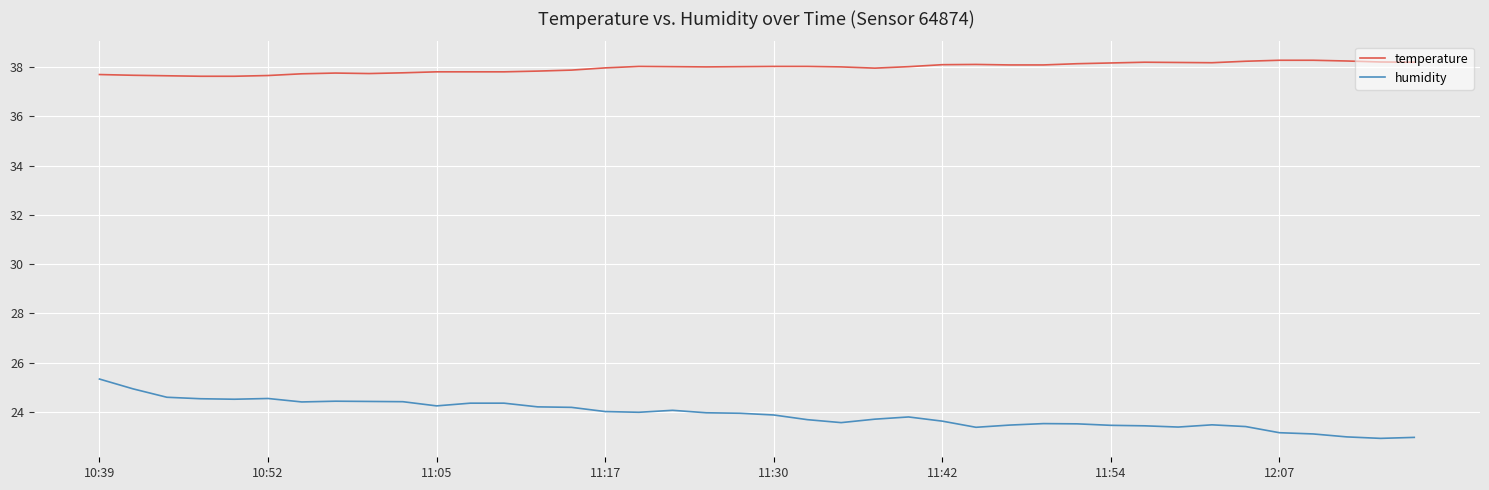

What are all the series names shown in the legend?

temperature, humidity